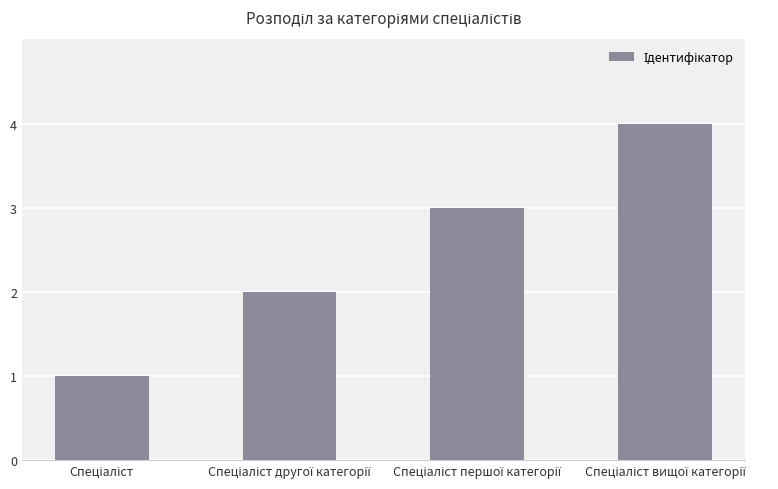

What is the difference between the maximum and minimum values?

3